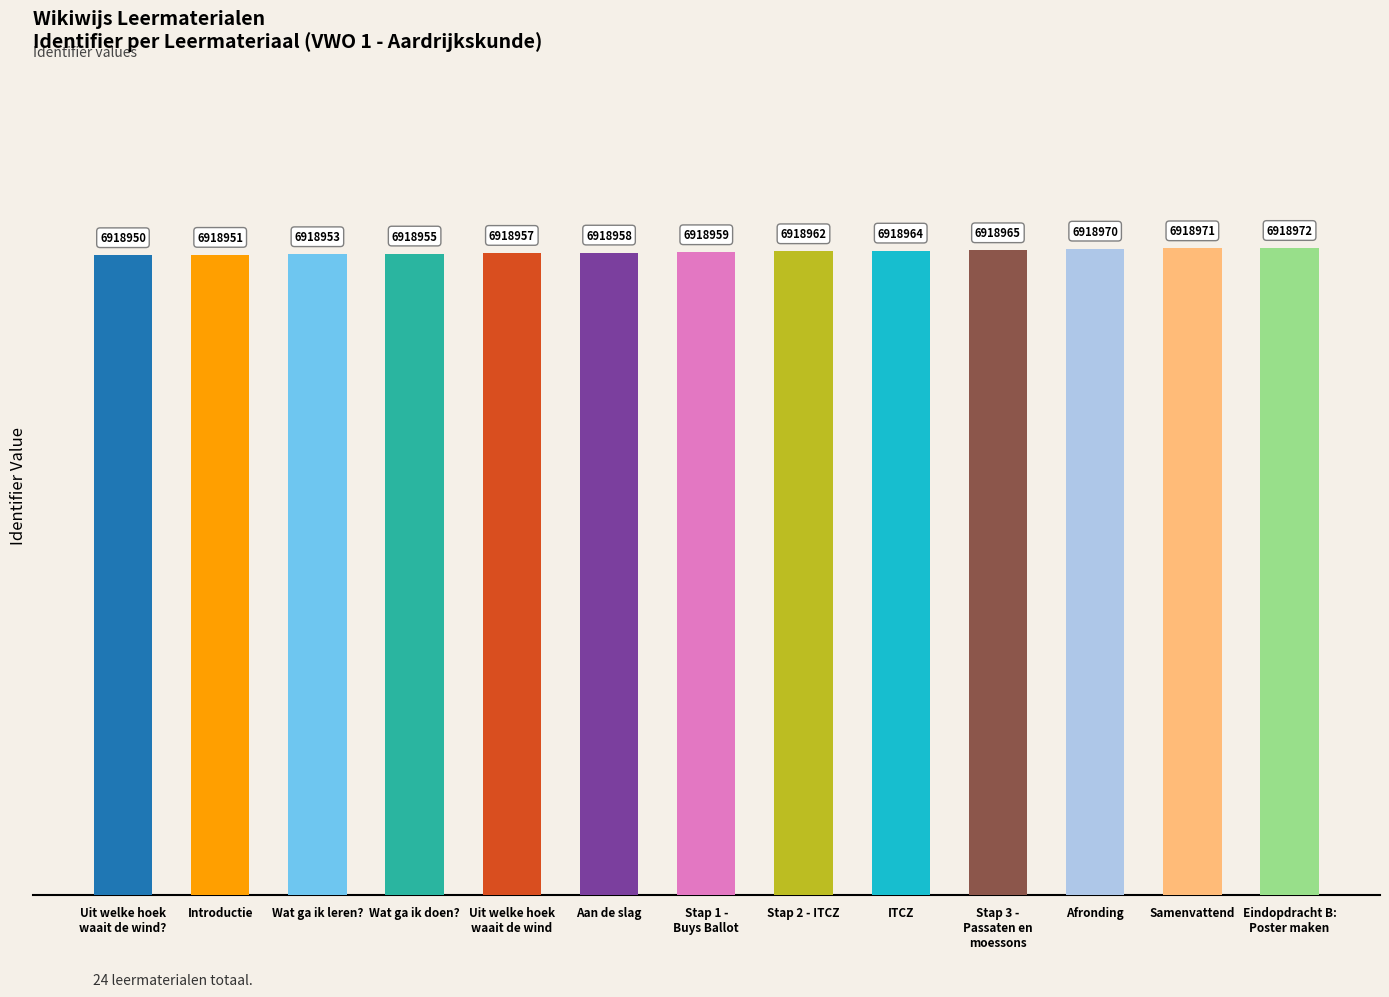

What position from the left is Eindopdracht B:
Poster maken?

13